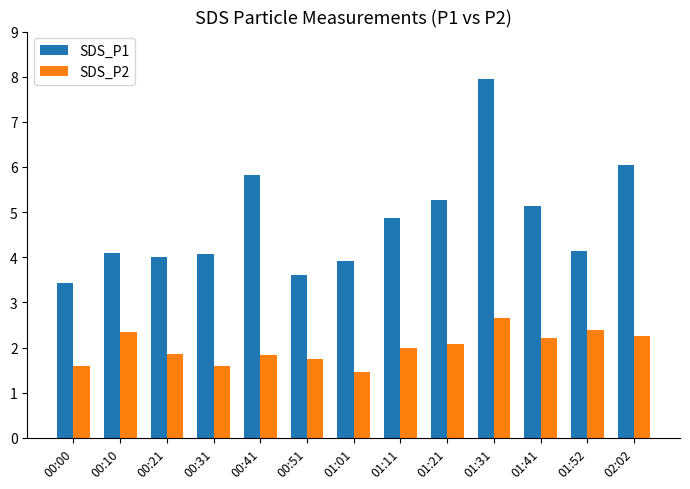

Rank the series by their average value, from lowest to highest.

SDS_P2, SDS_P1